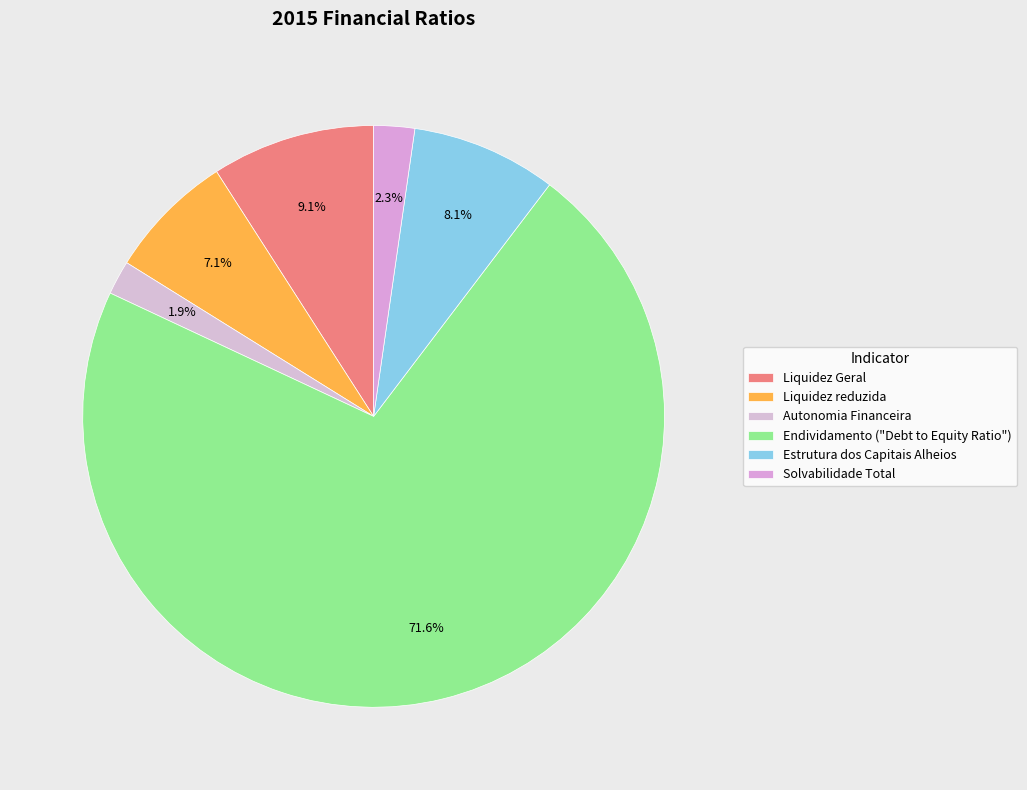

What is the smallest slice in the pie chart?

Autonomia Financeira